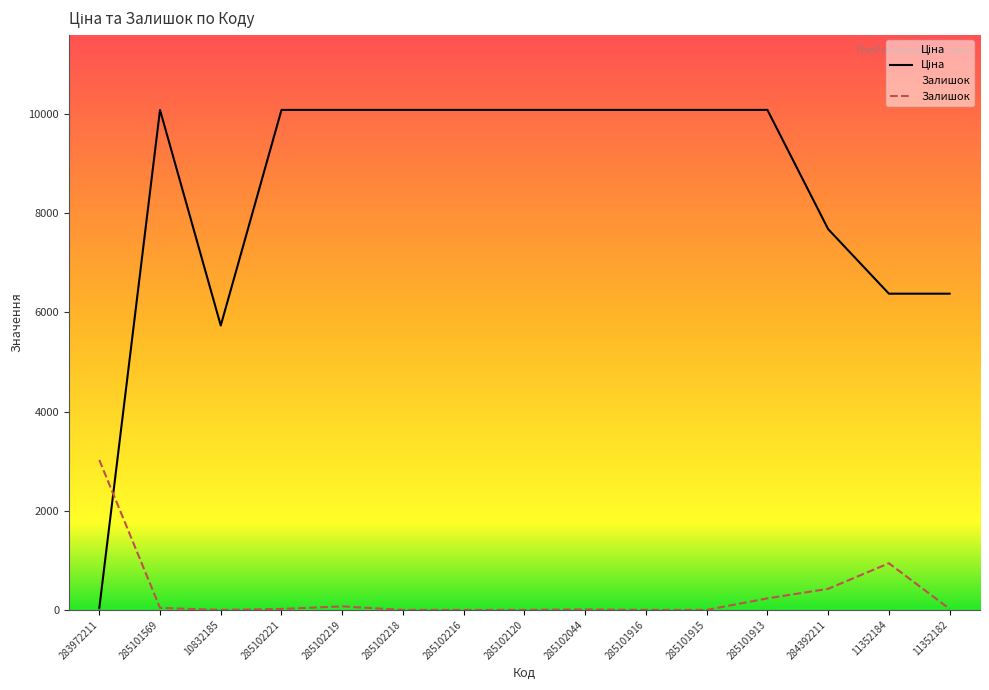

What is the average value of the Ціна series?

8471.0